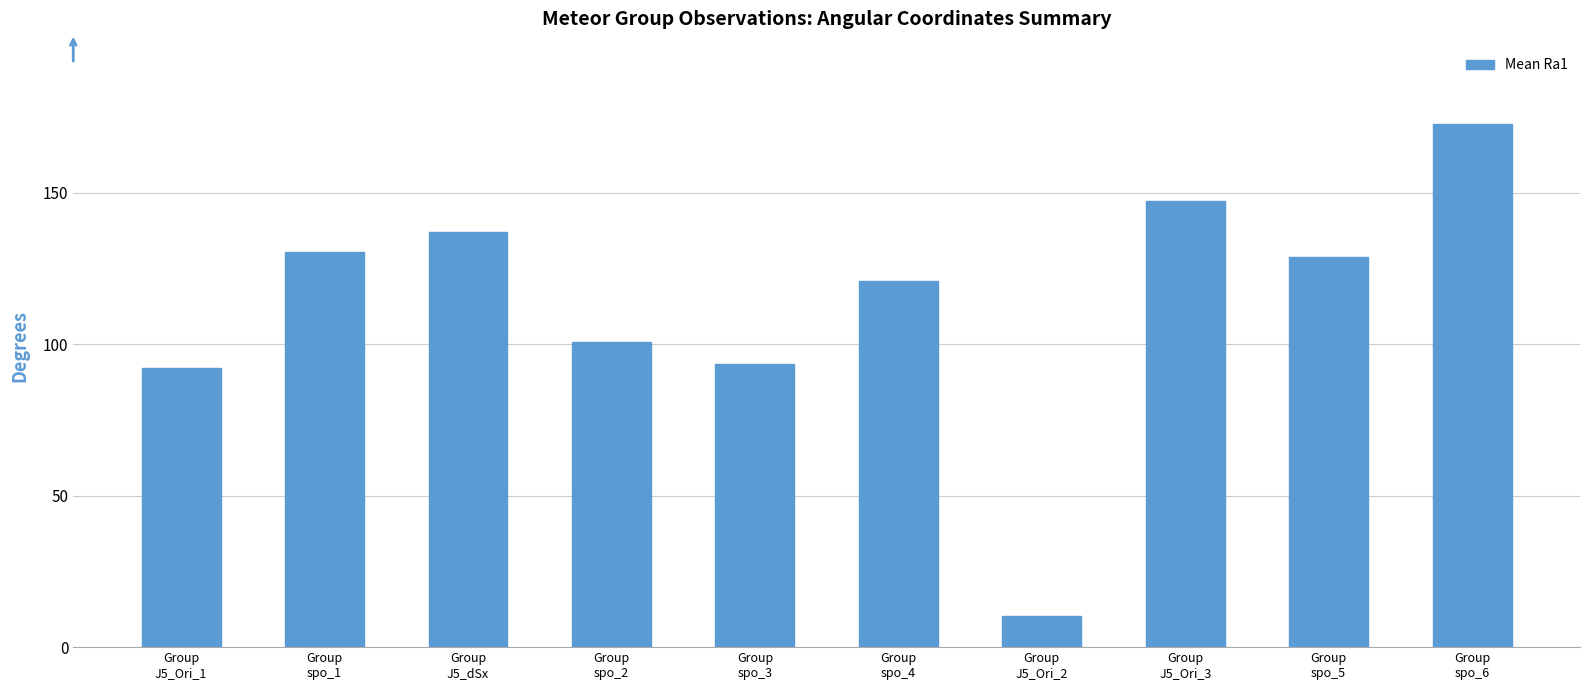

What is the label of the 7th bar from the right?

Group
spo_2